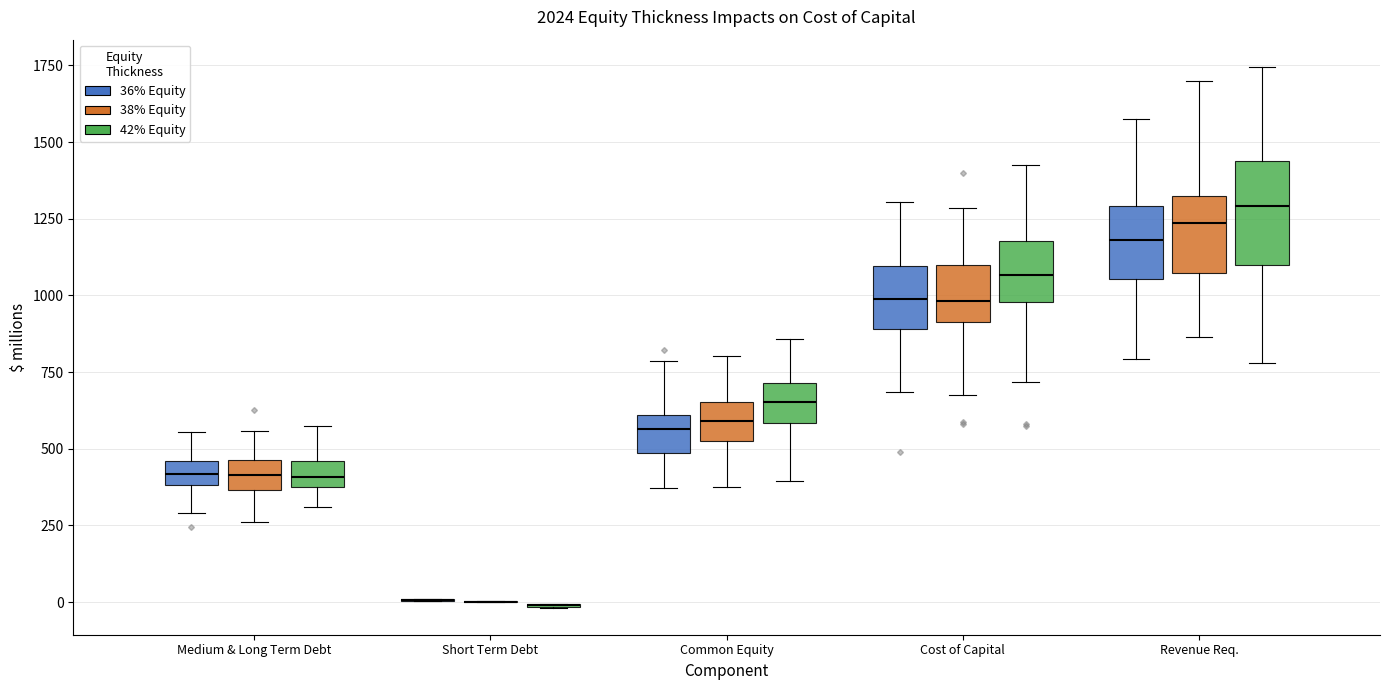

Reading left to right, read every box against the y-axis: the position of its median line, the range the box covers, and the ends of its whiskers. The values are not printed on the chart, so give them approximately, as read against the axis.

Medium & Long Term Debt (36% Equity): median 400 (inside the box), box 400 to 450, whiskers 300 to 550
Medium & Long Term Debt (38% Equity): median 400, box 350 to 450, whiskers 250 to 550
Medium & Long Term Debt (42% Equity): median 400, box 350 to 450, whiskers 300 to 550
Short Term Debt (36% Equity): box collapsed to a line at 0, whiskers 0 to 0
Short Term Debt (38% Equity): box collapsed to a line at 0, whiskers 0 to 0
Short Term Debt (42% Equity): box collapsed to a line at 0, whiskers 0 to 0
Common Equity (36% Equity): median 550, box 500 to 600, whiskers 350 to 800
Common Equity (38% Equity): median 600, box 550 to 650, whiskers 400 to 800
Common Equity (42% Equity): median 650, box 600 to 700, whiskers 400 to 850
Cost of Capital (36% Equity): median 1000, box 900 to 1100, whiskers 700 to 1300
Cost of Capital (38% Equity): median 1000, box 900 to 1100, whiskers 700 to 1300
Cost of Capital (42% Equity): median 1050, box 1000 to 1200, whiskers 700 to 1400
Revenue Req. (36% Equity): median 1200, box 1050 to 1300, whiskers 800 to 1600
Revenue Req. (38% Equity): median 1250, box 1050 to 1300, whiskers 850 to 1700
Revenue Req. (42% Equity): median 1300, box 1100 to 1450, whiskers 800 to 1750